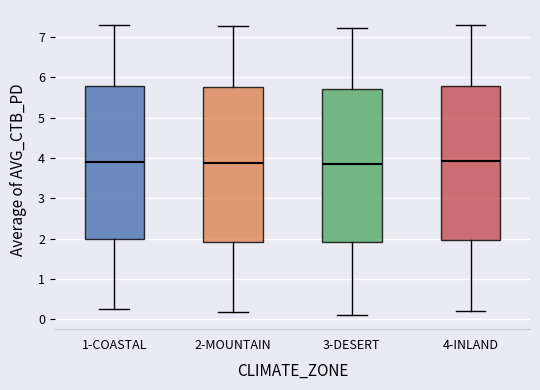

Reading left to right, read every box against the y-axis: the position of its median line, the range the box covers, and the ends of its whiskers. The values are not printed on the chart, so give them approximately, as read against the axis.

1-COASTAL: median 3.9, box 2.0 to 5.8, whiskers 0.2 to 7.3
2-MOUNTAIN: median 3.9, box 1.9 to 5.8, whiskers 0.2 to 7.3
3-DESERT: median 3.8, box 1.9 to 5.7, whiskers 0.1 to 7.2
4-INLAND: median 3.9, box 2.0 to 5.8, whiskers 0.2 to 7.3